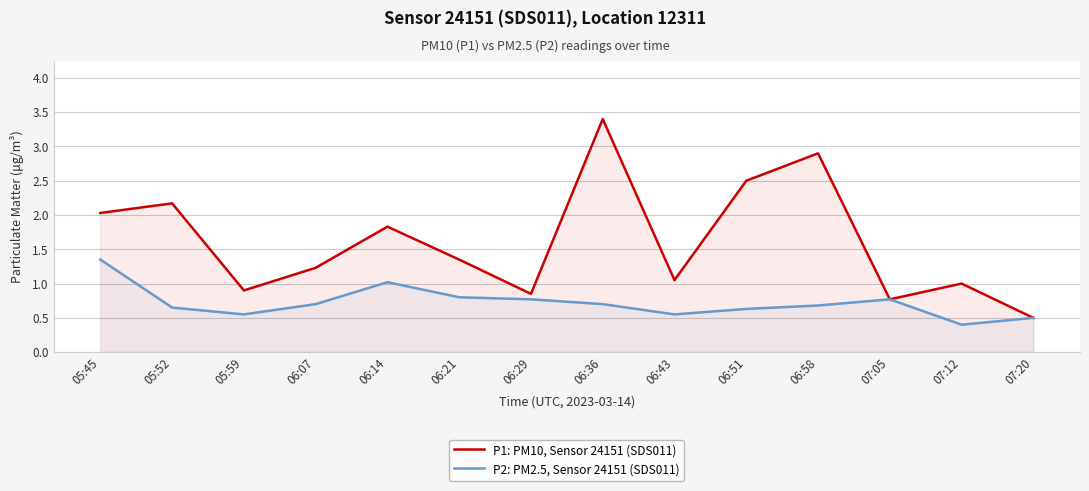

True or false: P2: PM2.5, Sensor 24151 (SDS011) and P1: PM10, Sensor 24151 (SDS011) cross at least once.

False